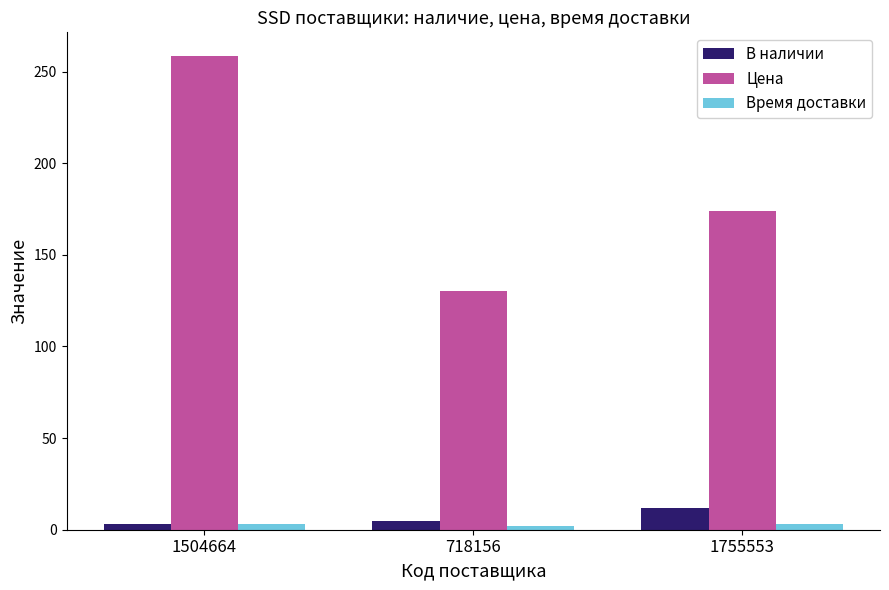

What is the label of the 3rd bar from the left?

1755553